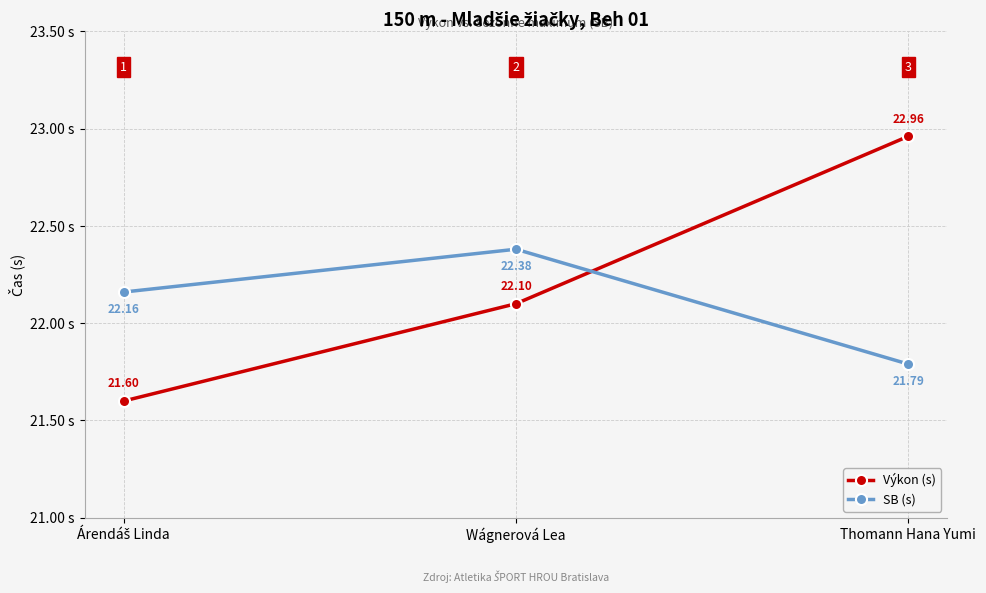

What are all the series names shown in the legend?

Výkon (s), SB (s)